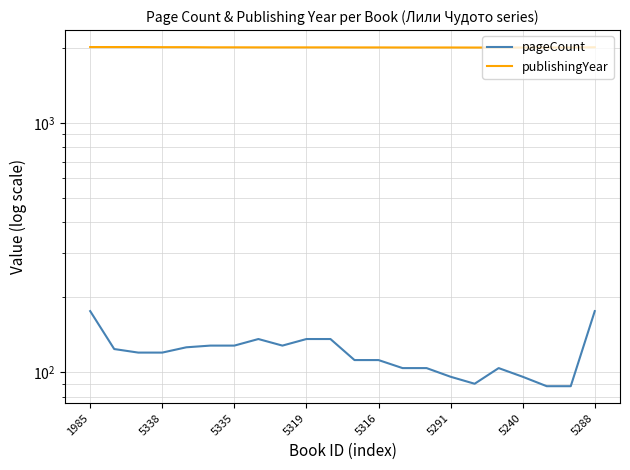

Which series changed the most between 5316 and 20?

pageCount